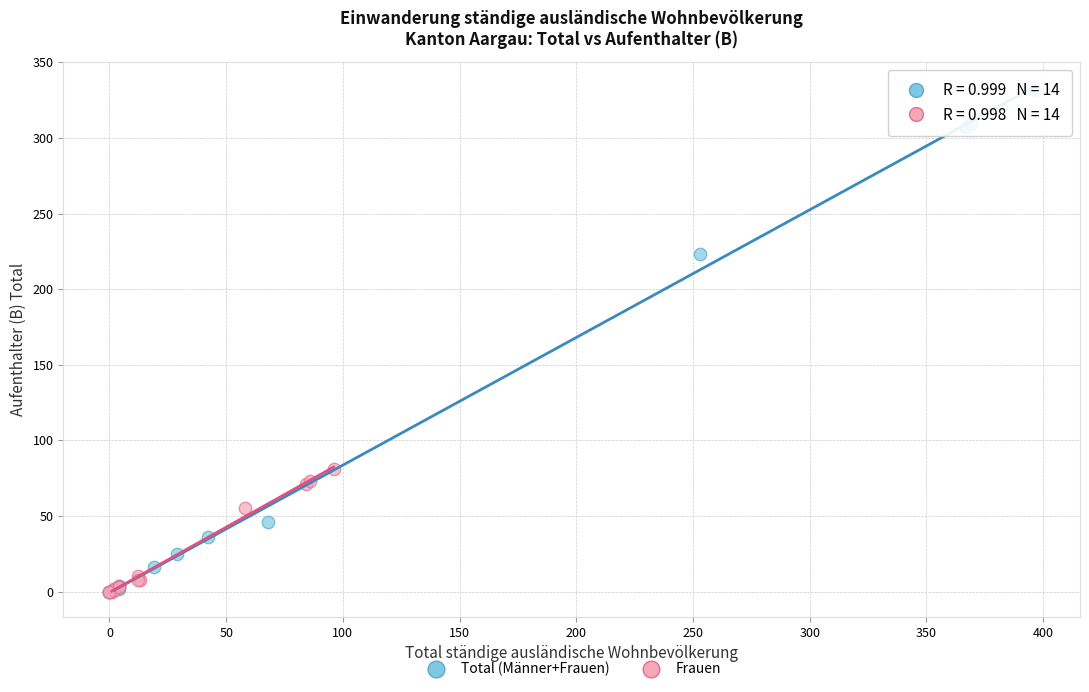

Which series has the widest spread of Y values?

Total (Männer+Frauen)